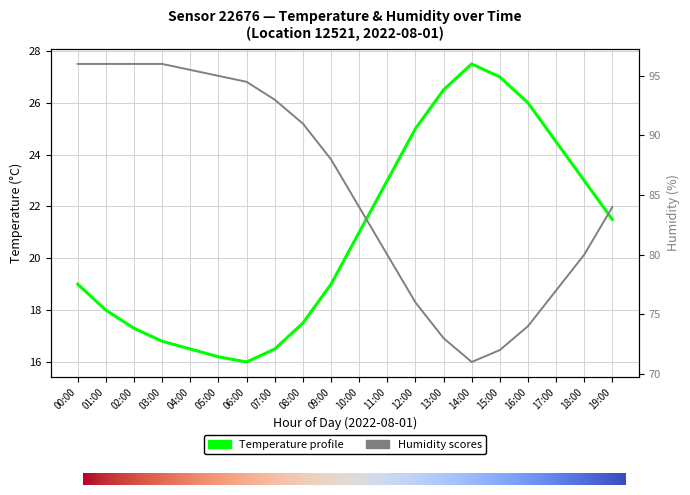

What is the difference between the humidity values at 09:00 and 03:00?

8.0